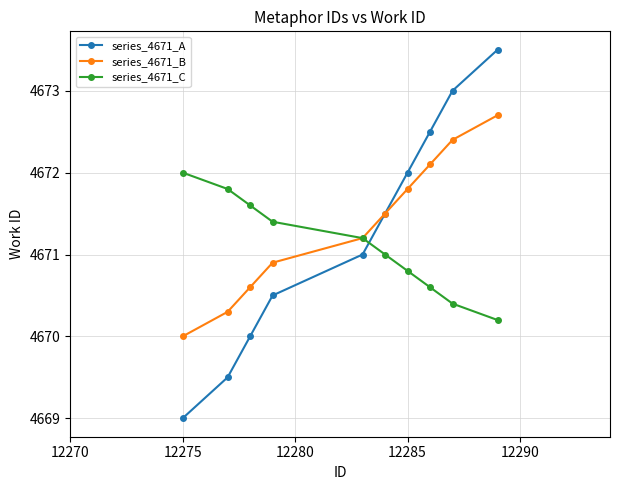

Which series has the largest range (max minus min)?

series_4671_A